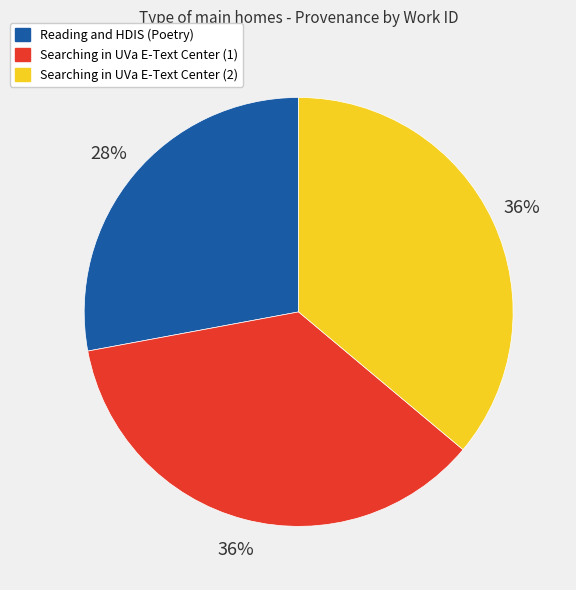

How many slices are in this pie chart?

3